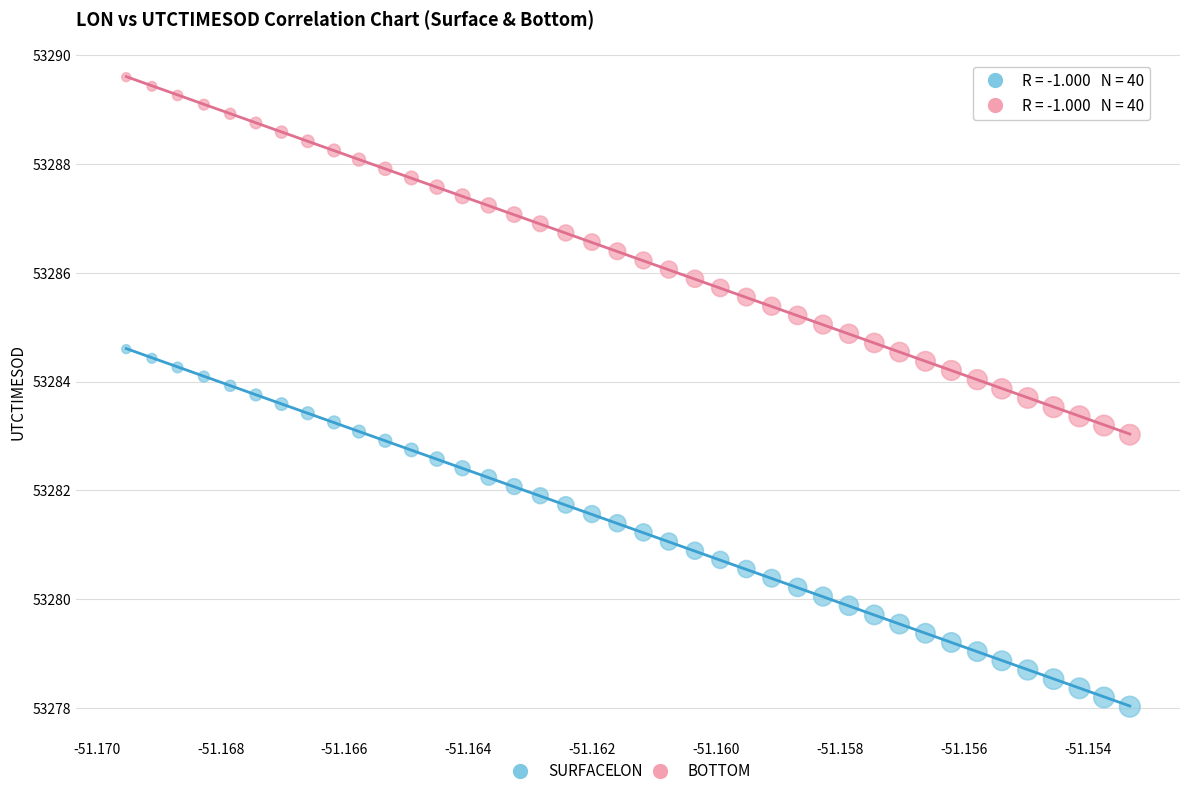

Which series contains the highest Y value?

BOTTOM